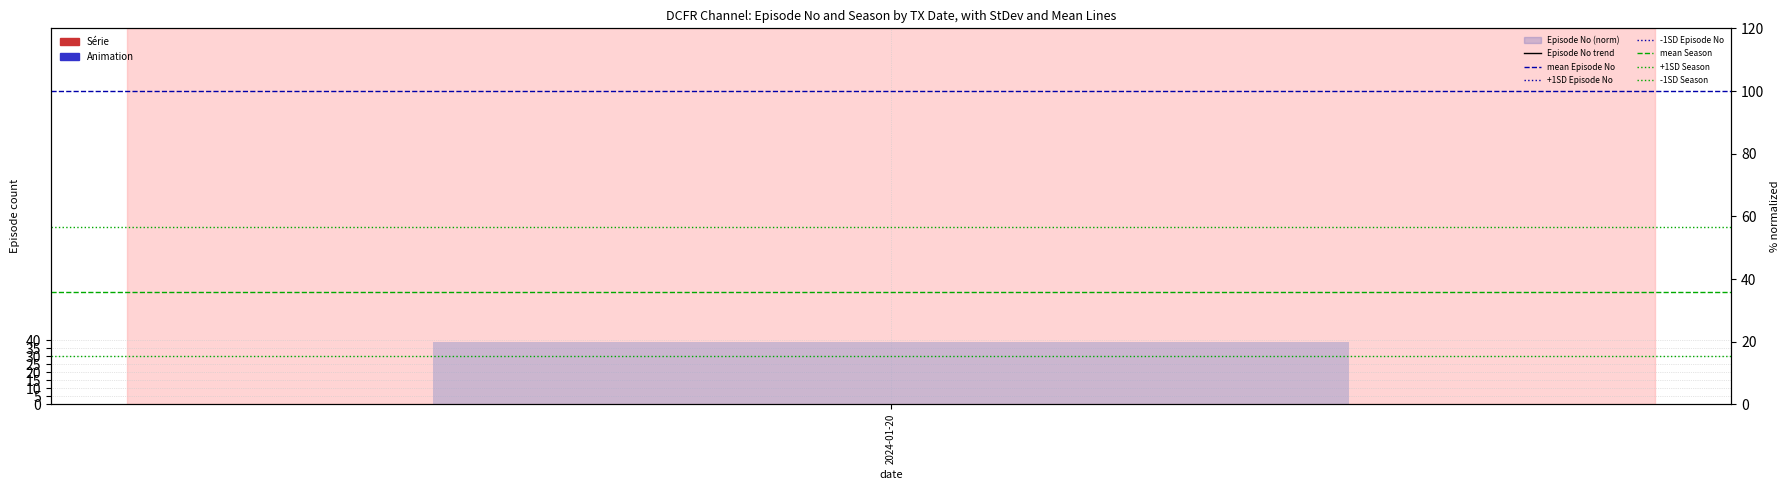

Which category has the lowest value in the mean Season series?

2024-01-20